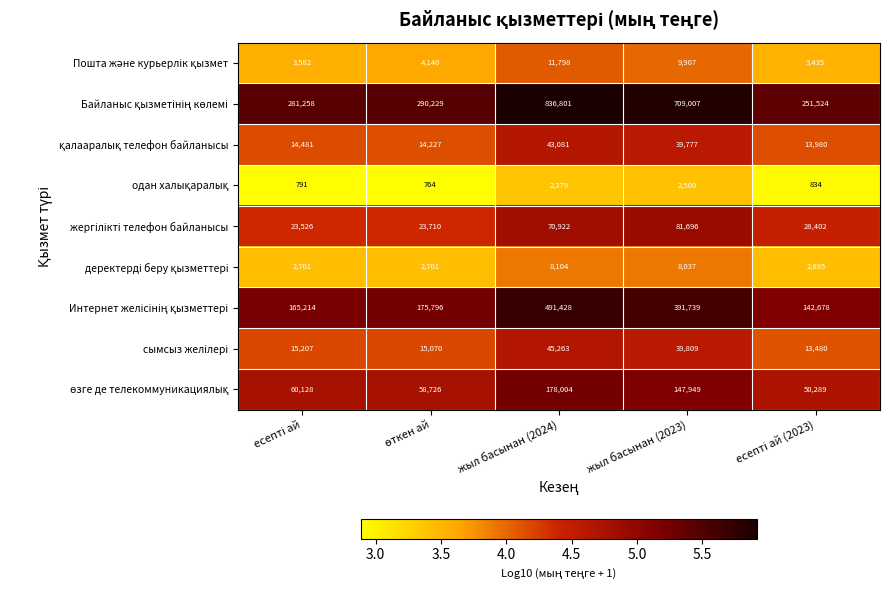

What is the maximum value shown in the chart?

836801